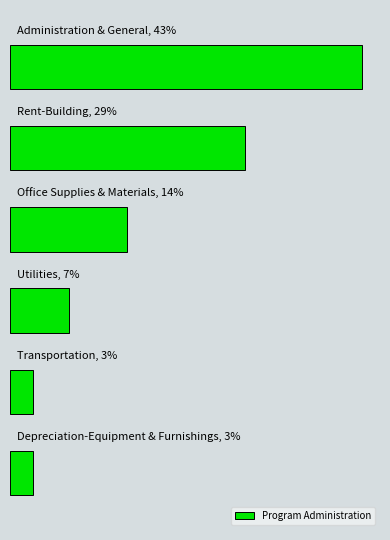

What is the maximum value shown in the chart?

149915.4